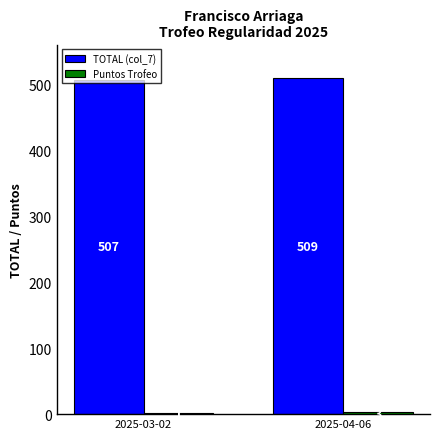

Which series has the largest total across all categories?

TOTAL (col_7)